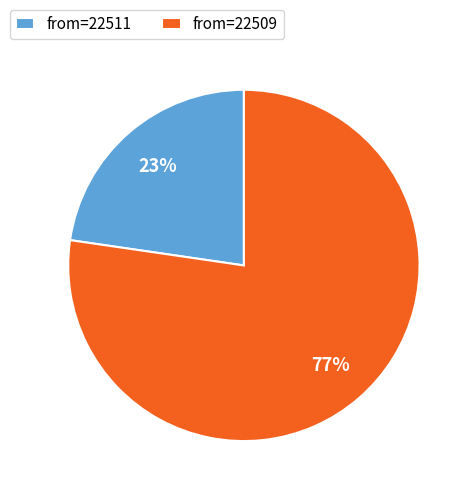

What percentage is the from=22509 slice, to the nearest percent?

77%